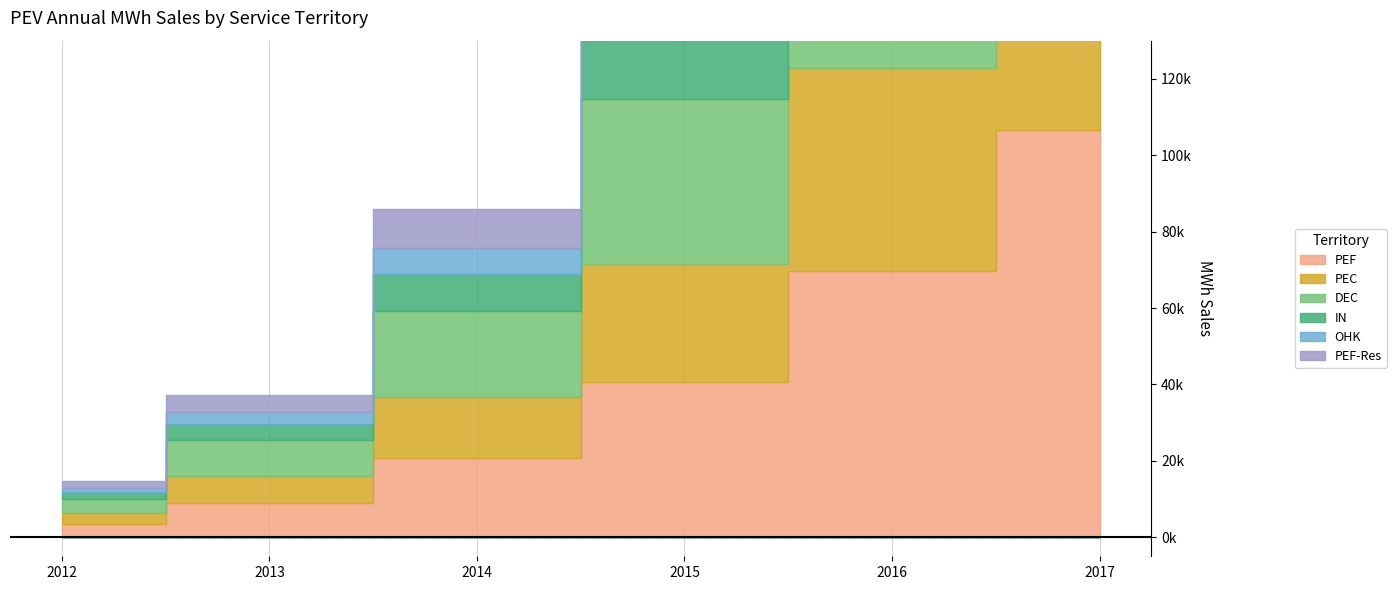

What is the average value of the PEF series?

41711.6